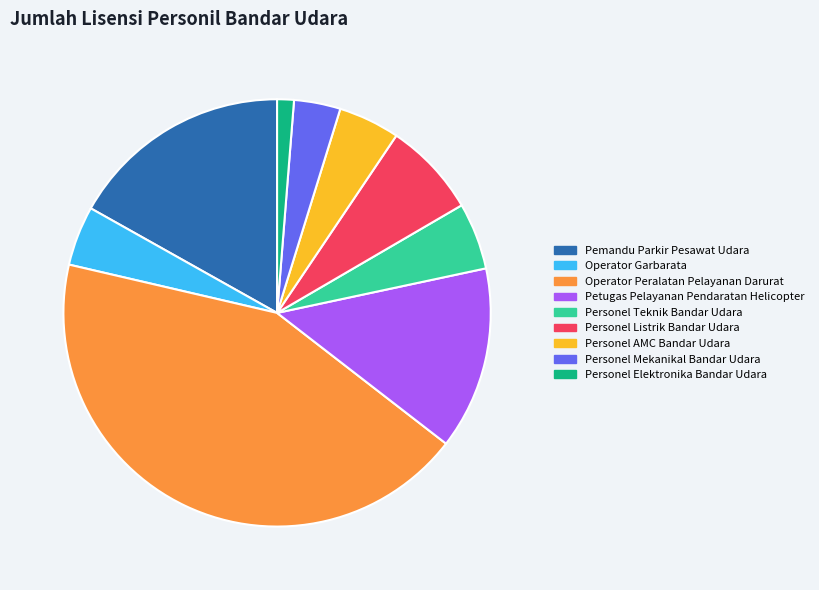

Do Personel Mekanikal Bandar Udara and Personel Teknik Bandar Udara together represent more than half of the pie?

No